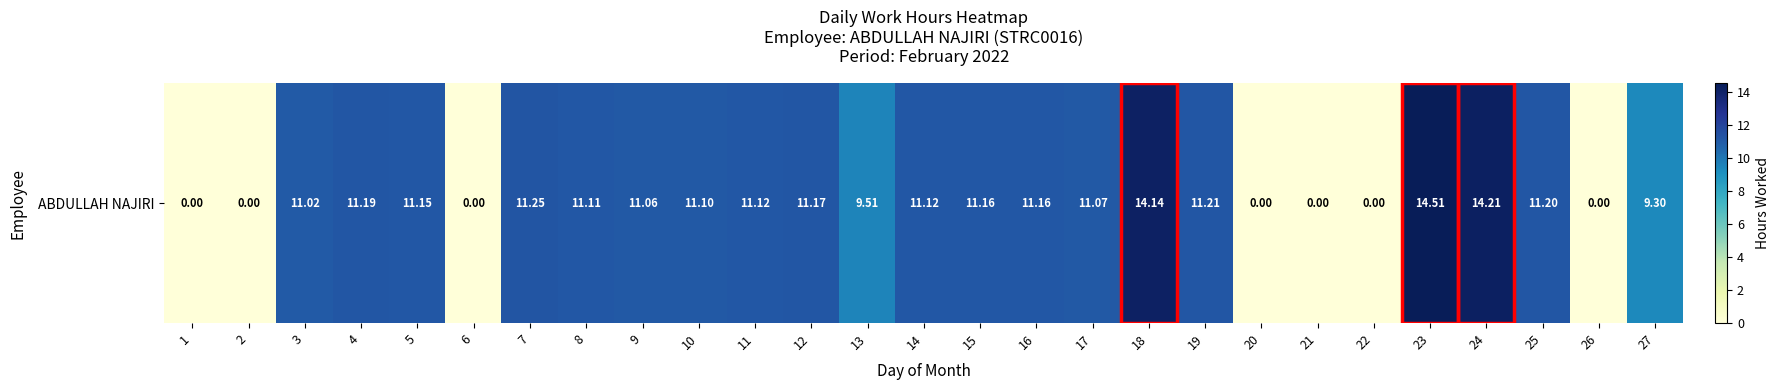

Approximately how many times larger is the value at 13 compared to 19?

0.8